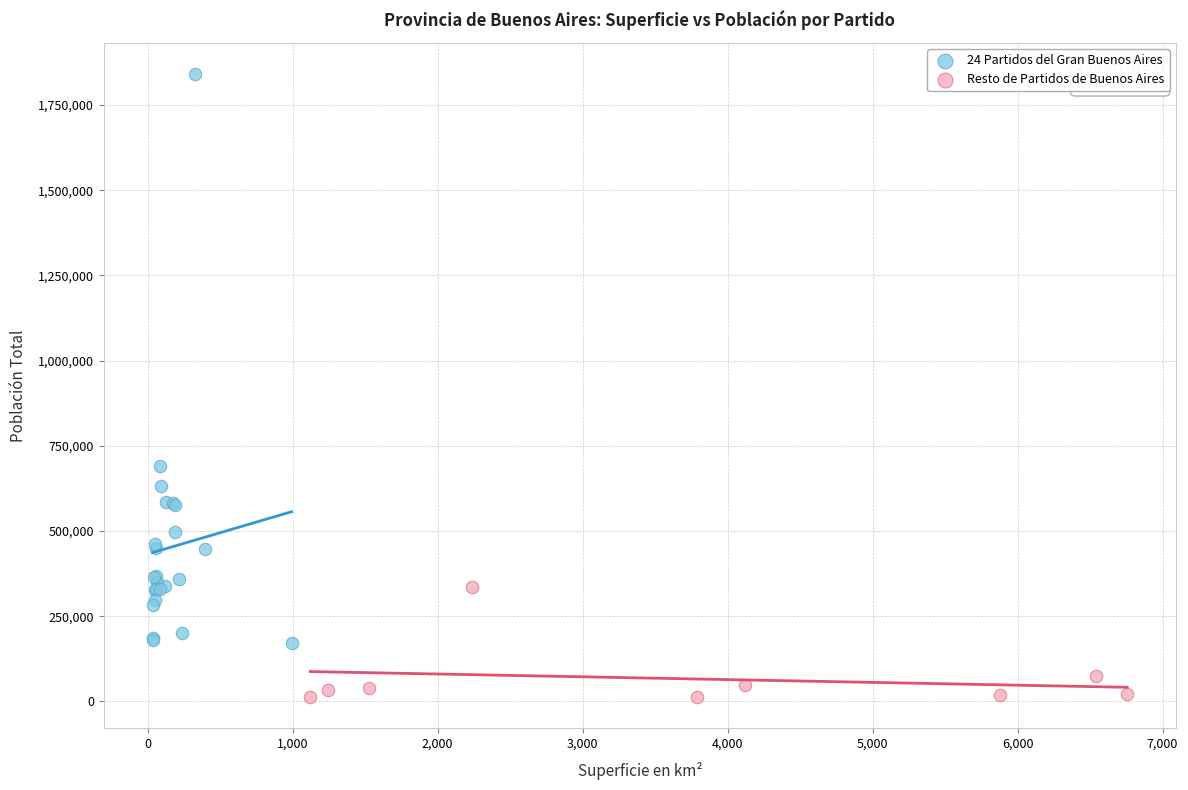

Which series reaches the minimum Y coordinate?

Resto de Partidos de Buenos Aires